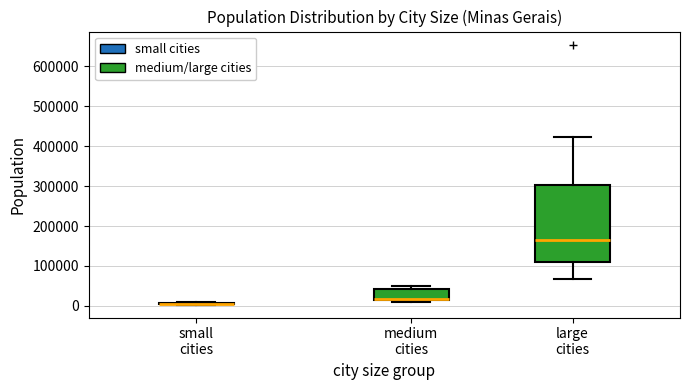

Reading left to right, read every box against the y-axis: the position of its median line, the range the box covers, and the ends of its whiskers. The values are not printed on the chart, so give them approximately, as read against the axis.

small cities: box collapsed to a line at 10000, whiskers 0 to 10000
medium cities: median 20000 (drawn on the box's lower edge), box 10000 to 40000, whiskers 10000 (just below the box's lower edge) to 50000
large cities: median 160000, box 110000 to 300000, whiskers 70000 to 420000